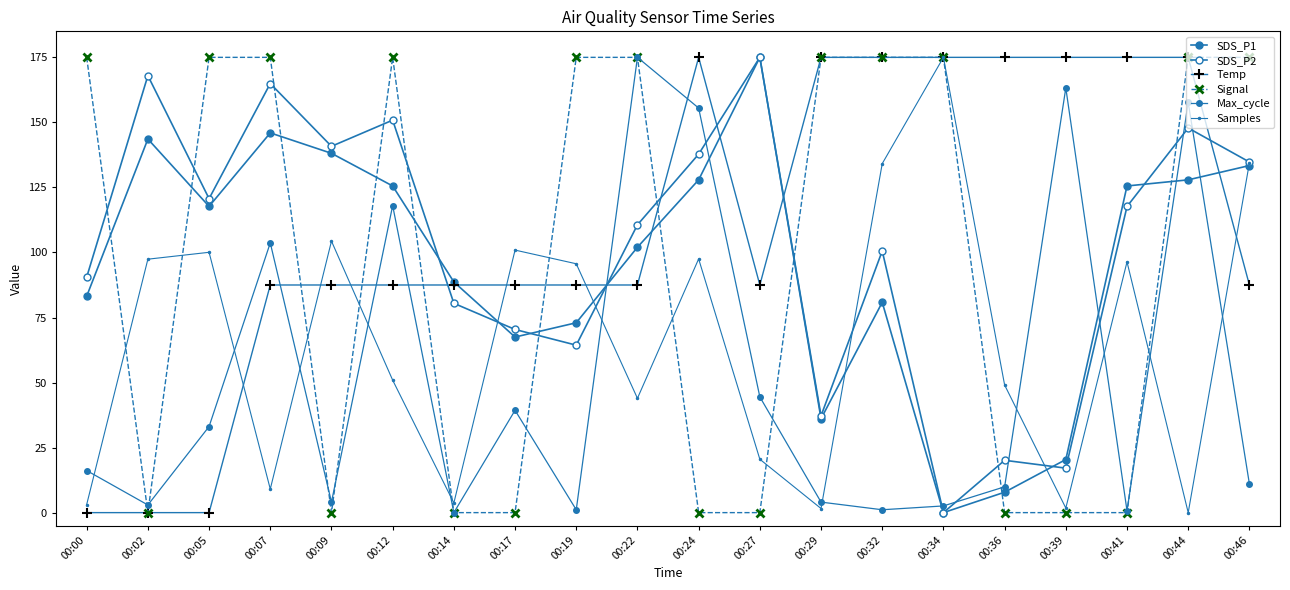

Read the Temp value at 00:46.

87.5